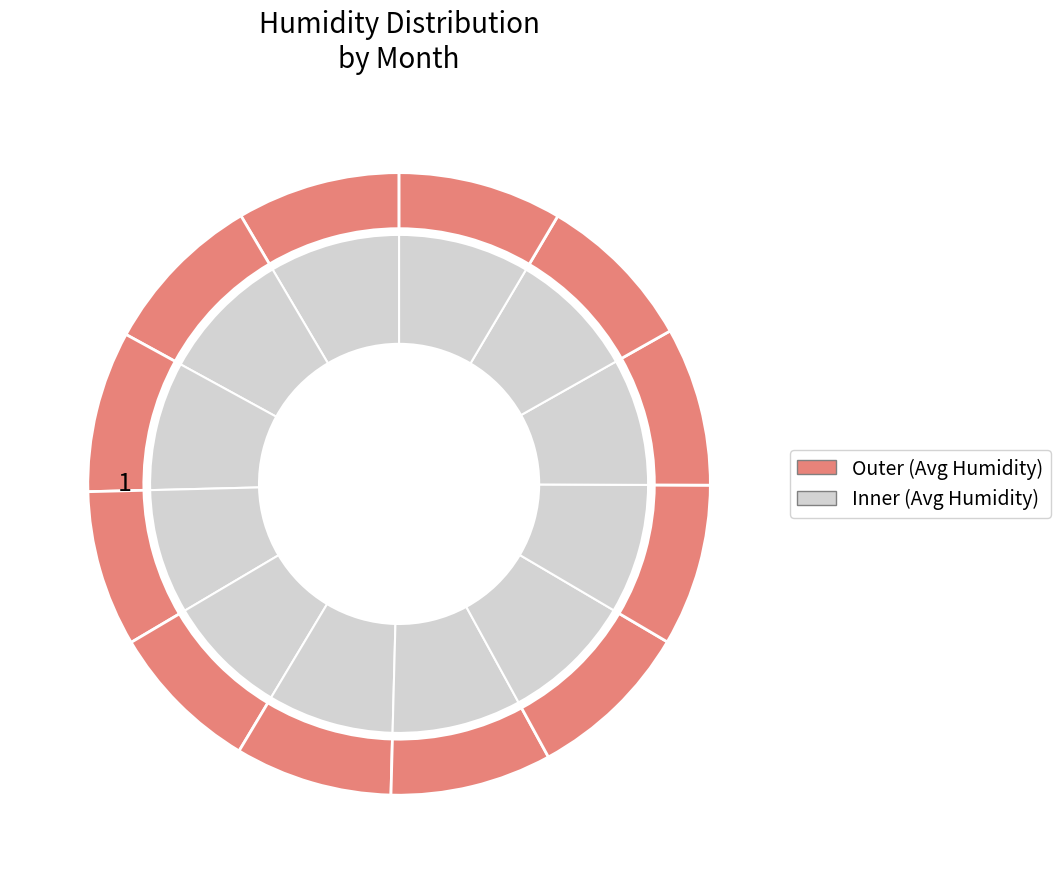

Does 9 account for over 50% of the chart?

No